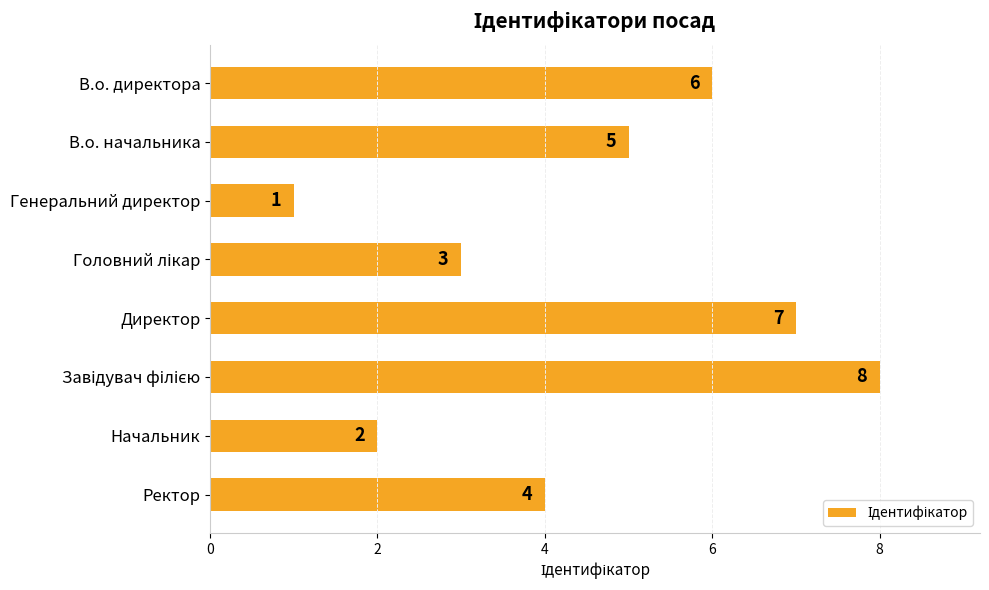

The value at Ректор is 2. True or false?

False